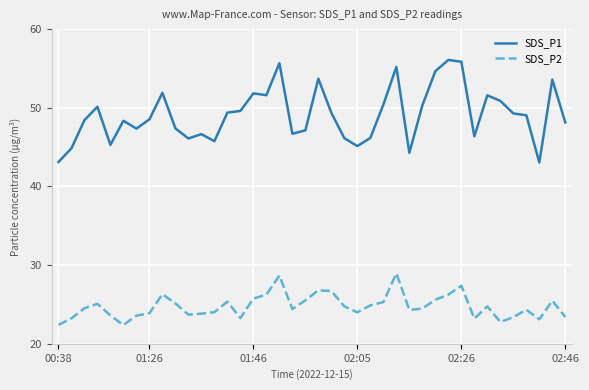

List the series in order of their peak value, highest first.

SDS_P1, SDS_P2